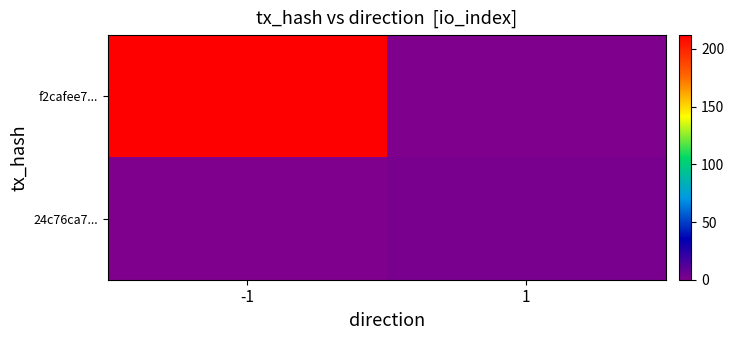

What is the maximum value shown in the chart?

212.0